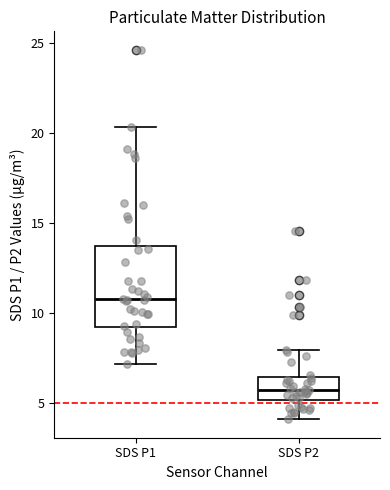

Where is the lower edge of the box for SDS P2 on the y-axis? The values are not printed on the chart, so give them approximately, as read against the axis.

5.0